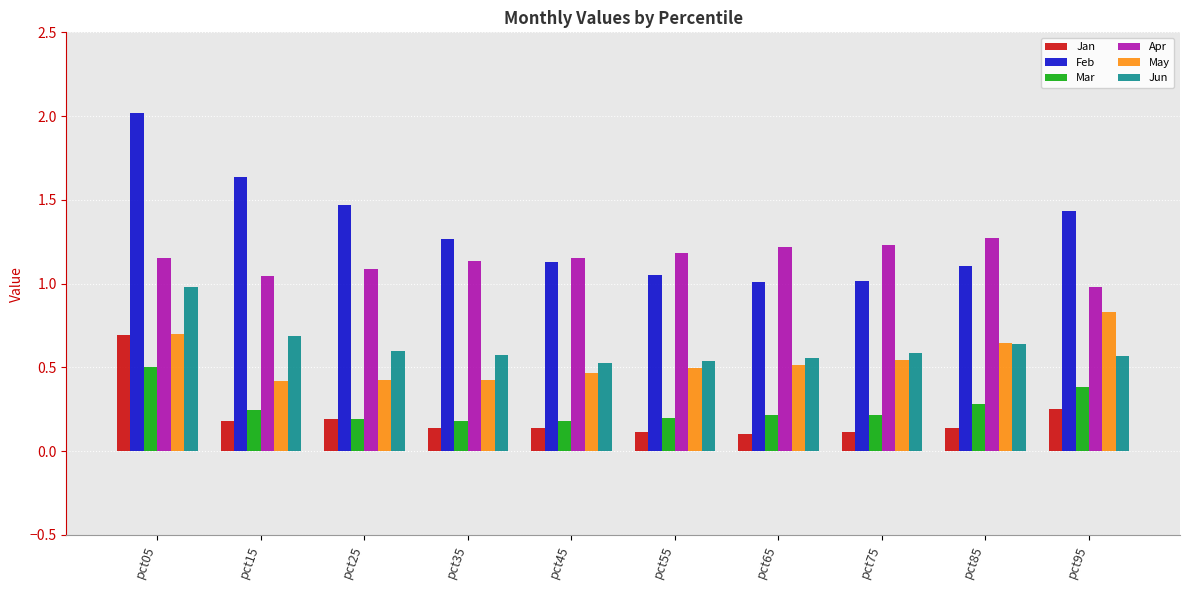

The value of Jun at pct45 is 0.5. True or false?

True